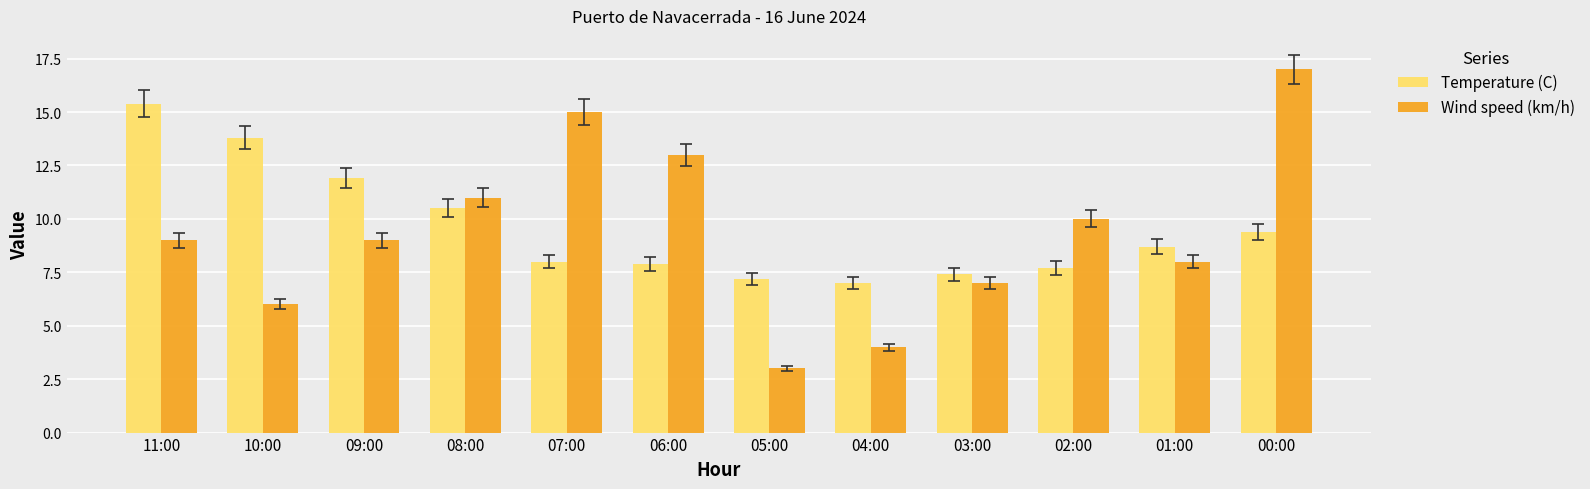

How many bars are there in total?

24